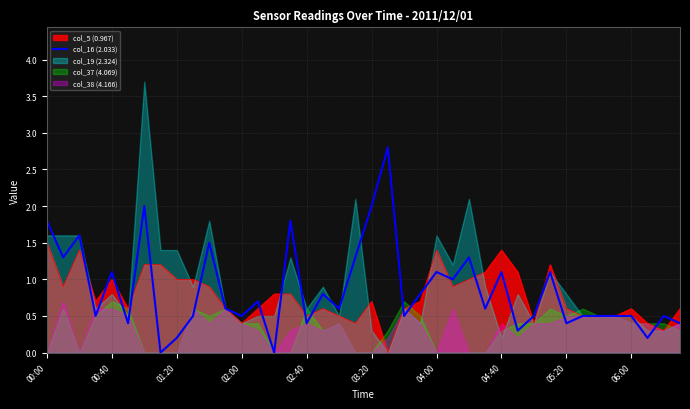

What is the sum of the values at 26 and 25?

2.3